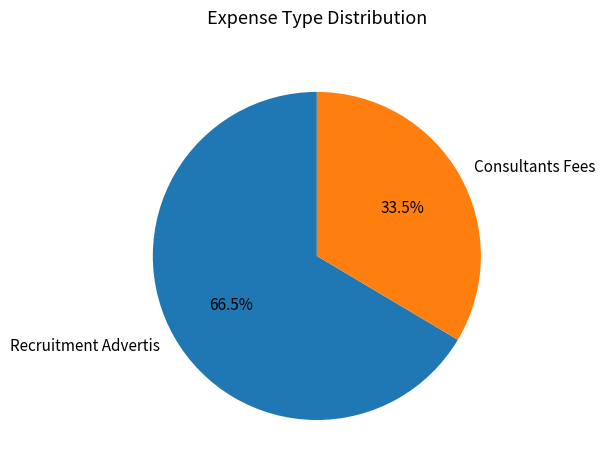

Which category accounts for the majority?

Recruitment Advertis